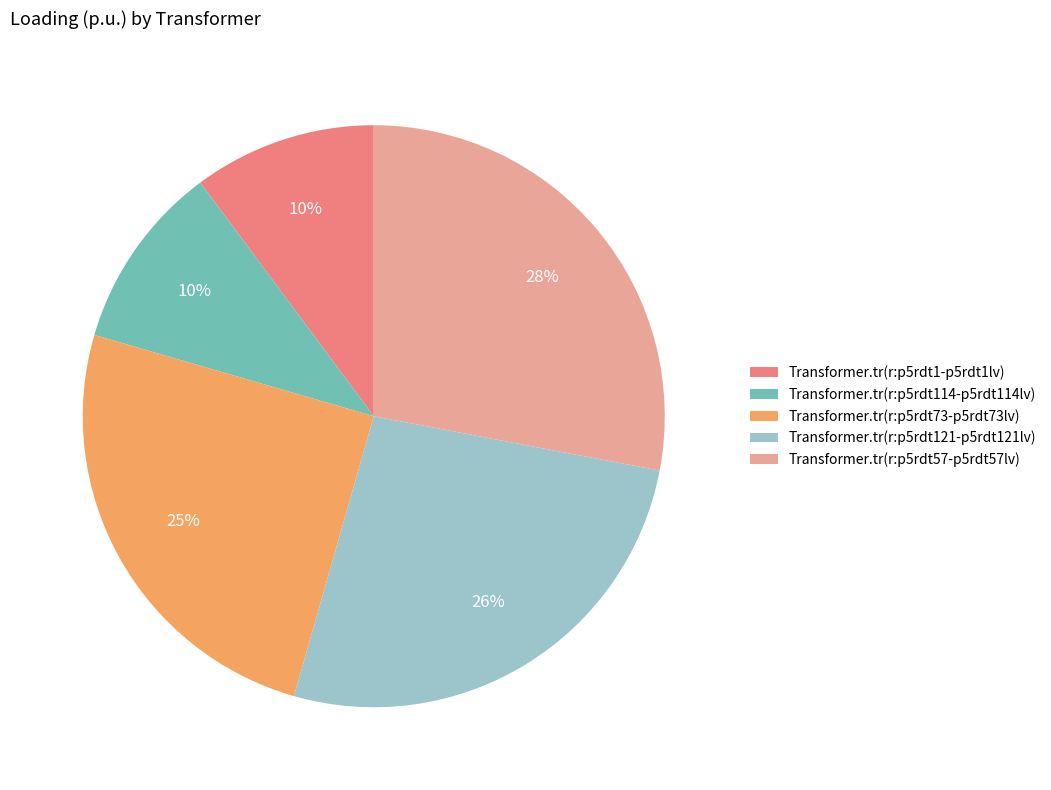

What percentage is the Transformer.tr(r:p5rdt121-p5rdt121lv) slice, to the nearest percent?

26%